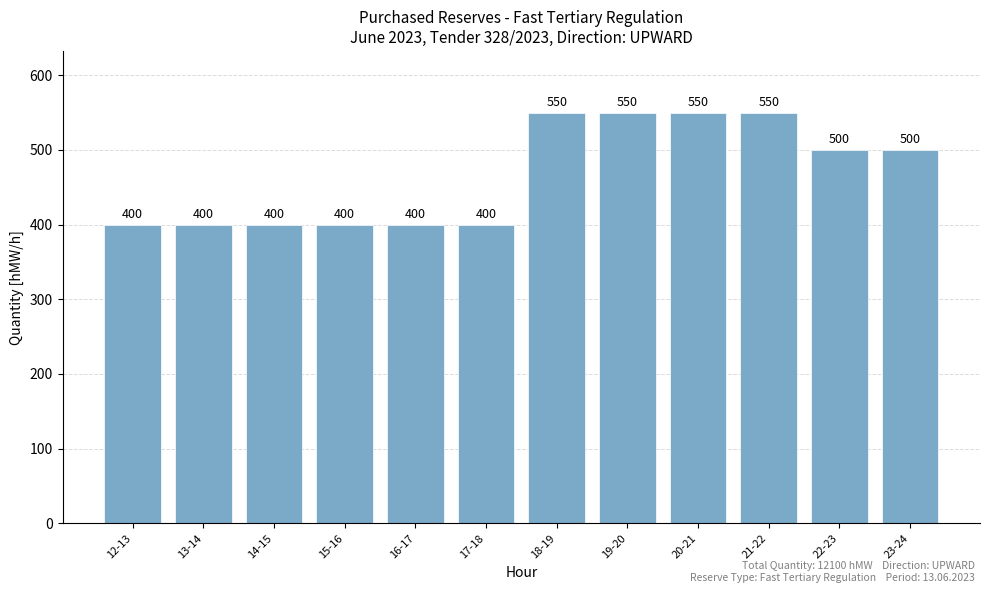

Between 19-20 and 12-13, which is larger?

19-20